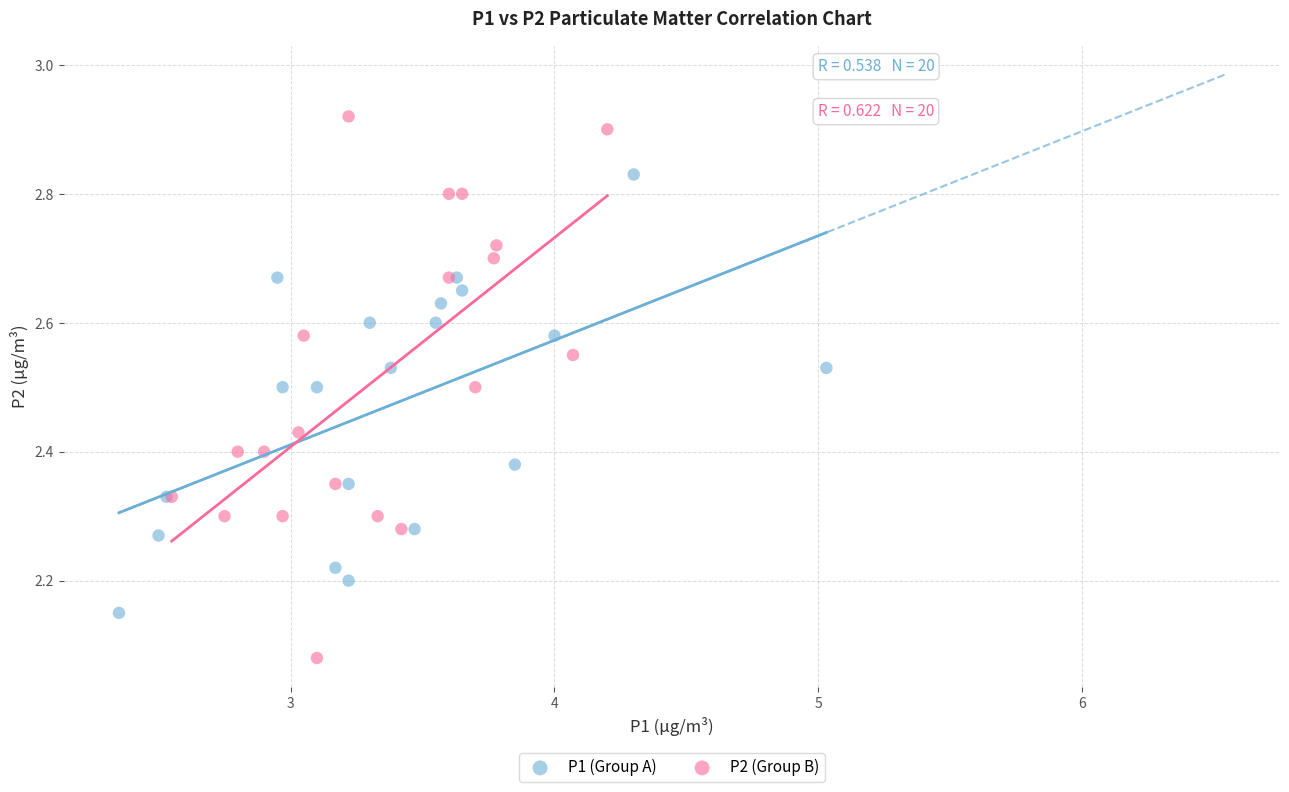

Which series contains the lowest Y value?

P2 (Group B)